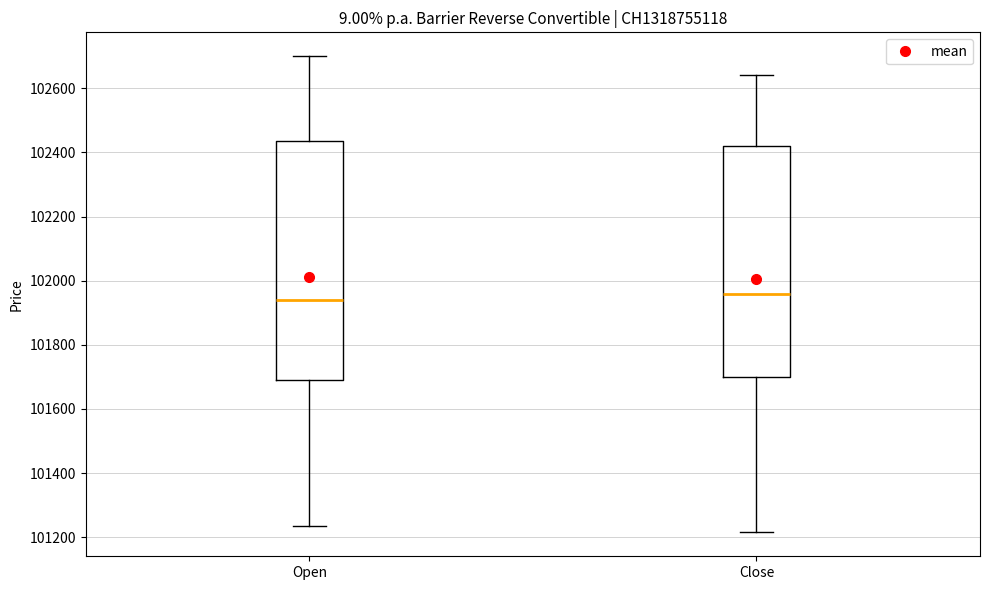

Reading left to right, transcribe this box plot: for each box, give where its median line is, the range the box spans, and where its two whiskers end, as read against the y-axis. The values are not printed on the chart, so give them approximately, as read against the axis.

Open: median 101940, box 101700 to 102440, whiskers 101240 to 102700
Close: median 101960, box 101700 to 102420, whiskers 101220 to 102640